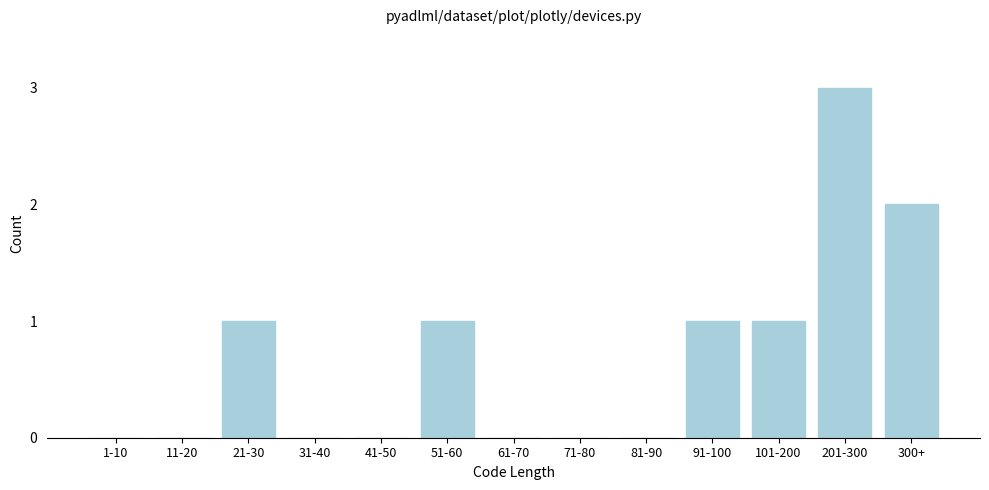

Reading left to right, what are all the values shown in this chart?

1-10=0	11-20=0	21-30=1	31-40=0	41-50=0	51-60=1	61-70=0	71-80=0	81-90=0	91-100=1	101-200=1	201-300=3	300+=2